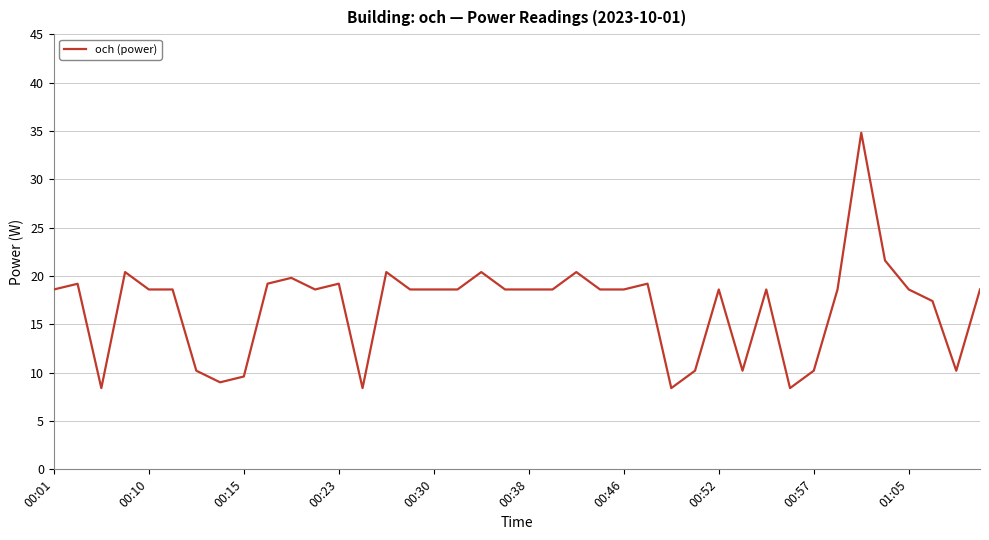

Reading left to right, what are all the values shown in this chart?

18.6	19.2	8.4	20.4	18.6	18.6	10.2	9.0	9.6	19.2	19.8	18.6	19.2	8.4	20.4	18.6	18.6	18.6	20.4	18.6	18.6	18.6	20.4	18.6	18.6	19.2	8.4	10.2	18.6	10.2	18.6	8.4	10.2	18.6	34.8	21.6	18.6	17.4	10.2	18.6